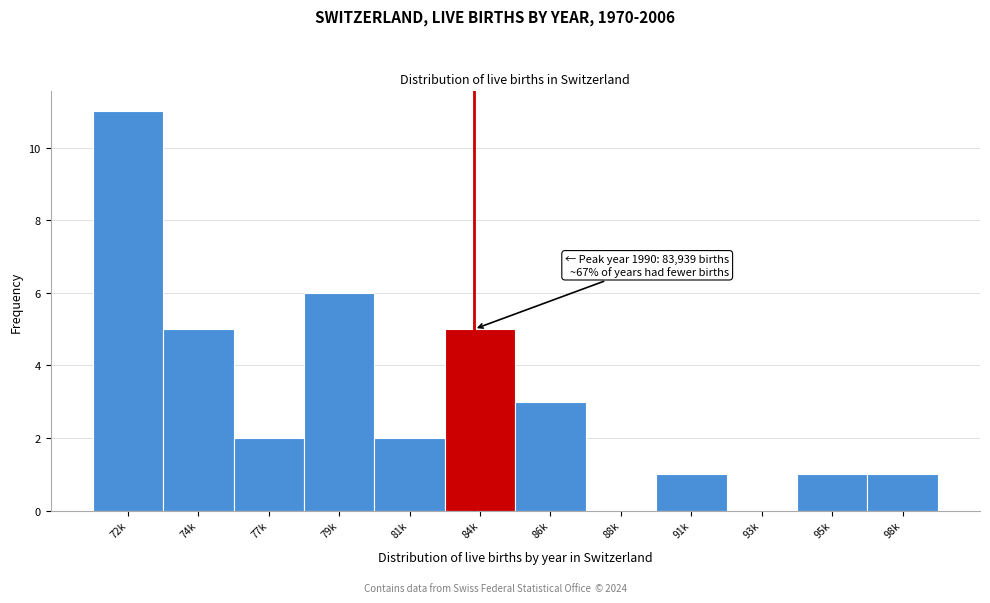

Reading left to right, transcribe all the data shown in this chart.

72k=11	74k=5	77k=2	79k=6	81k=2	84k=5	86k=3	88k=0	91k=1	93k=0	95k=1	98k=1